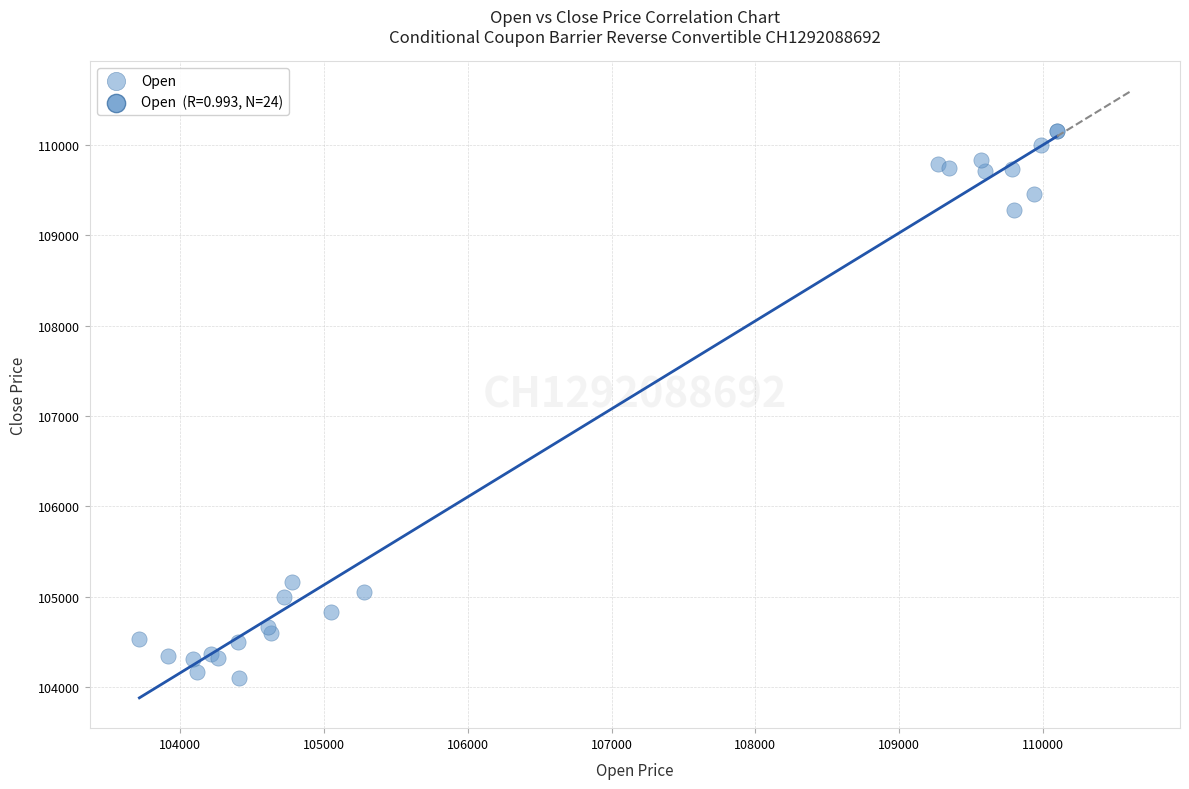

What Y value in the scatter plot is closest to 107127?

105170